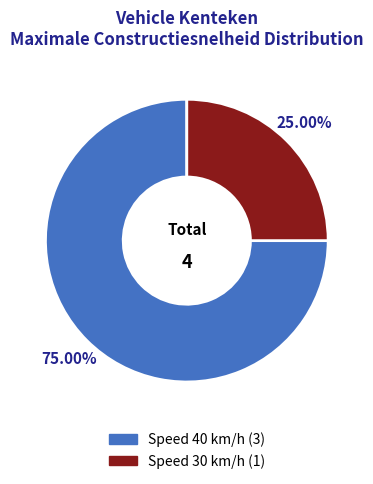

Is there a majority slice in this chart?

Yes